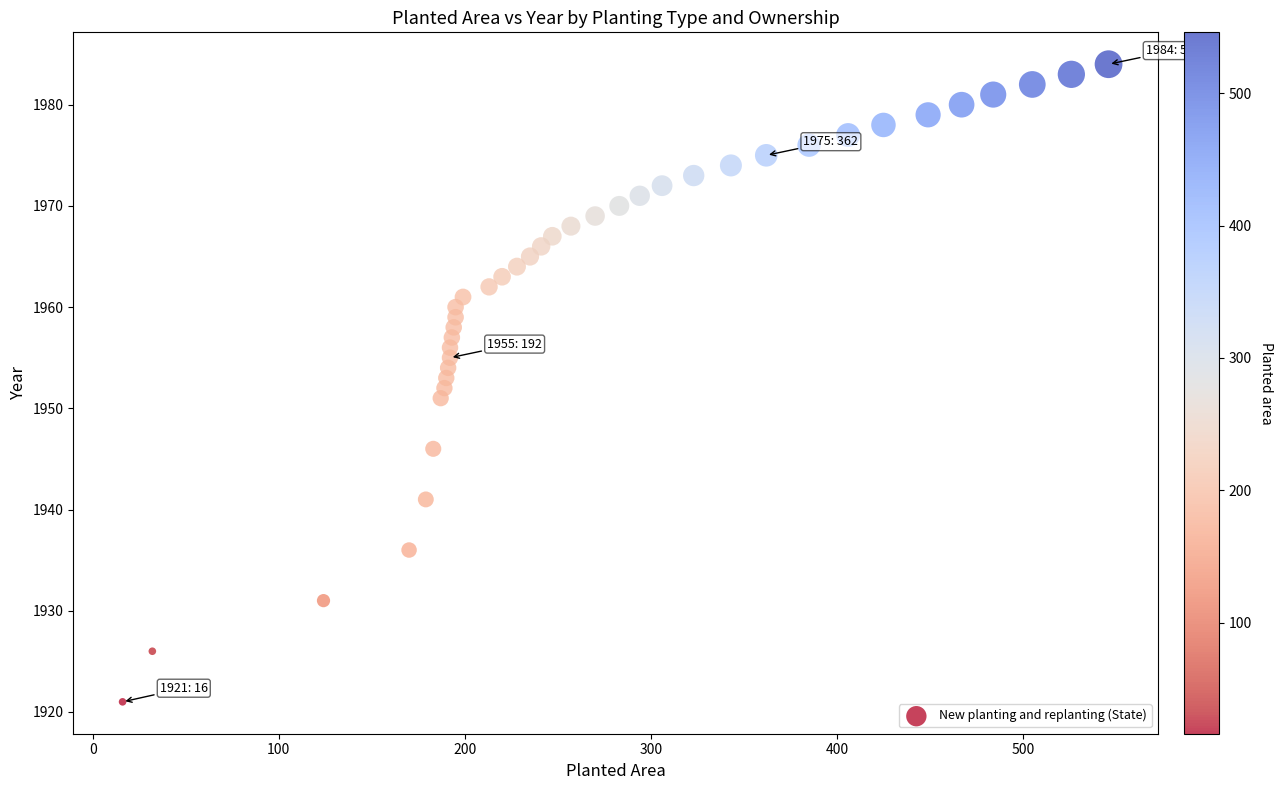

What is the range of X values (max minus min)?

530